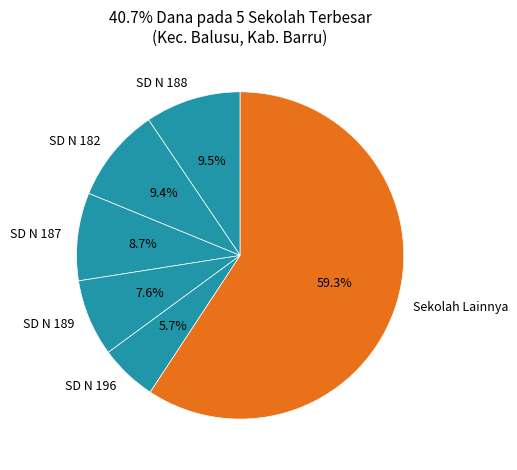

Is there any slice that represents more than half of the pie?

Yes